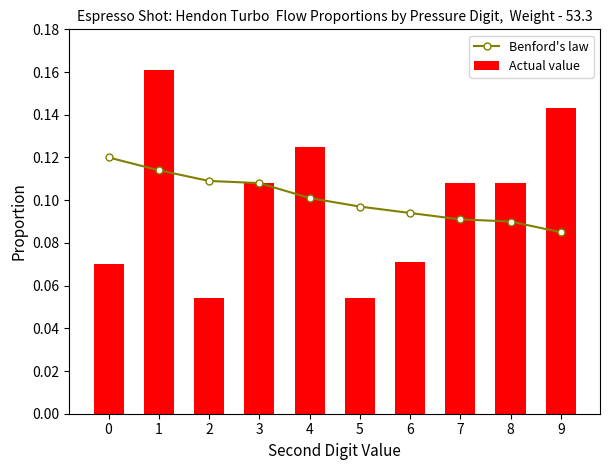

How many Actual value values are between 0 and 1?

10